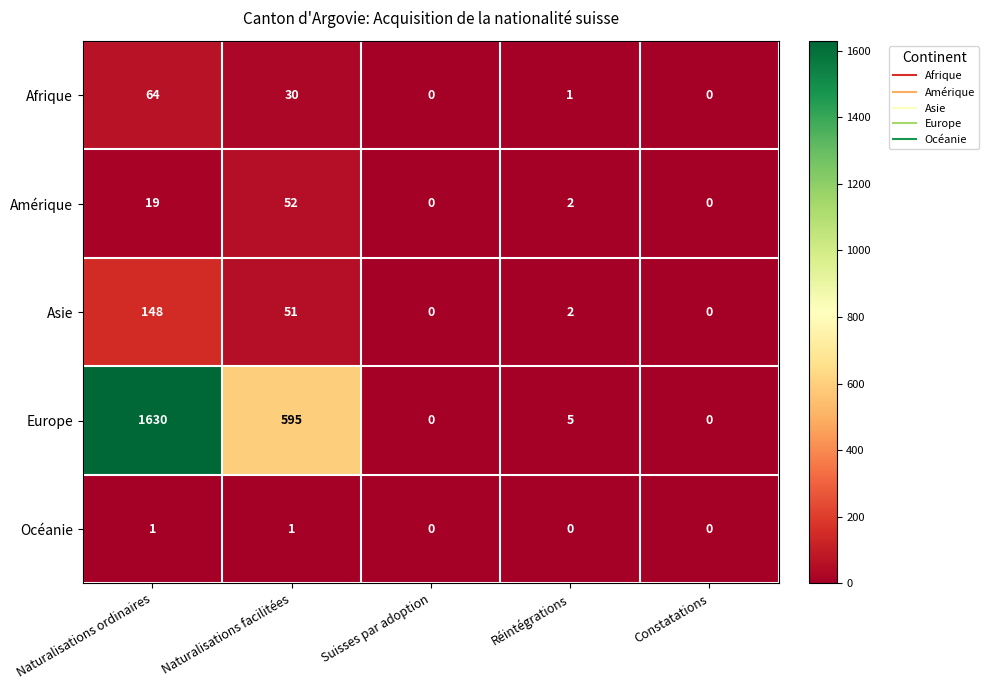

Reading left to right, list all the values displayed in this chart.

Afrique: Naturalisations ordinaires=64	Naturalisations facilitées=30	Suisses par adoption=0	Réintégrations=1	Constatations=0
Amérique: Naturalisations ordinaires=19	Naturalisations facilitées=52	Suisses par adoption=0	Réintégrations=2	Constatations=0
Asie: Naturalisations ordinaires=148	Naturalisations facilitées=51	Suisses par adoption=0	Réintégrations=2	Constatations=0
Europe: Naturalisations ordinaires=1630	Naturalisations facilitées=595	Suisses par adoption=0	Réintégrations=5	Constatations=0
Océanie: Naturalisations ordinaires=1	Naturalisations facilitées=1	Suisses par adoption=0	Réintégrations=0	Constatations=0